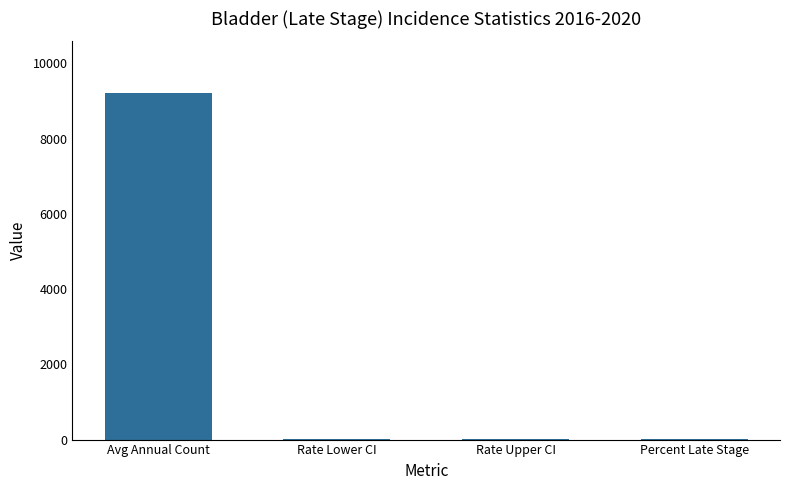

At which label does the data first exceed 12?

Avg Annual Count